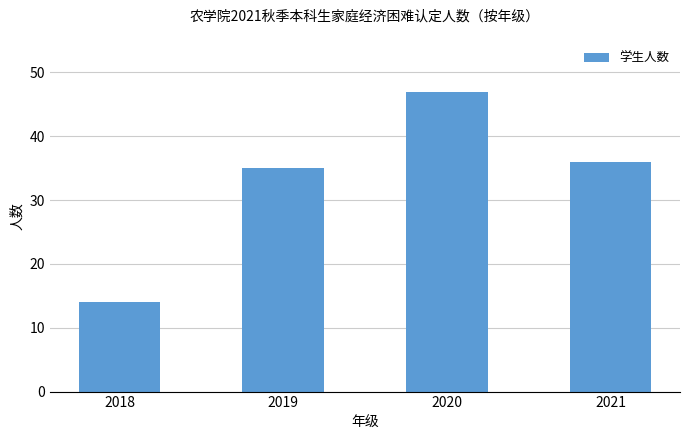

Reading right to left, list all the values displayed in this chart.

2021=36	2020=47	2019=35	2018=14